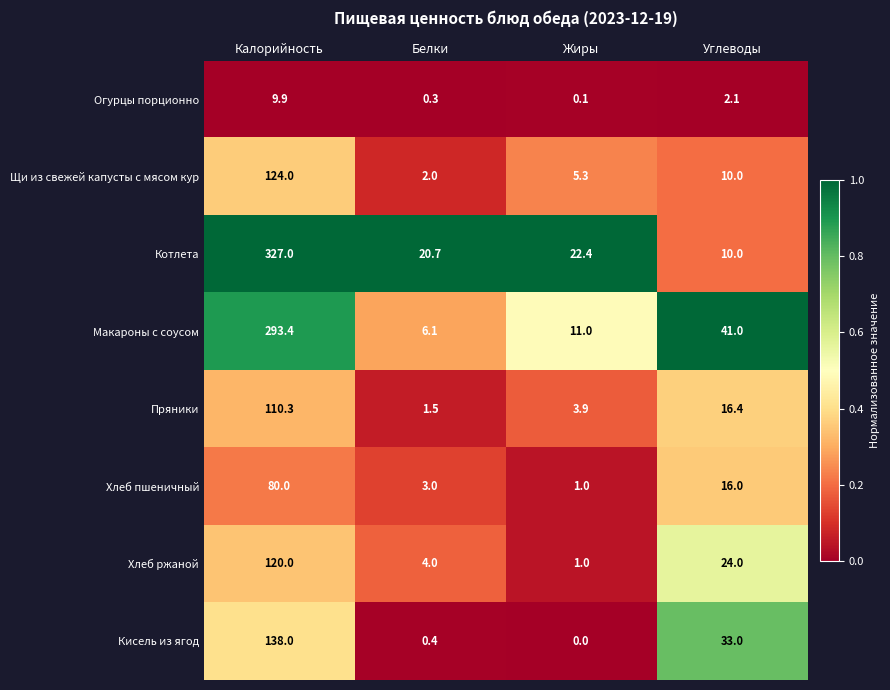

Between Белки and Углеводы, which series saw the biggest shift?

Макароны с соусом